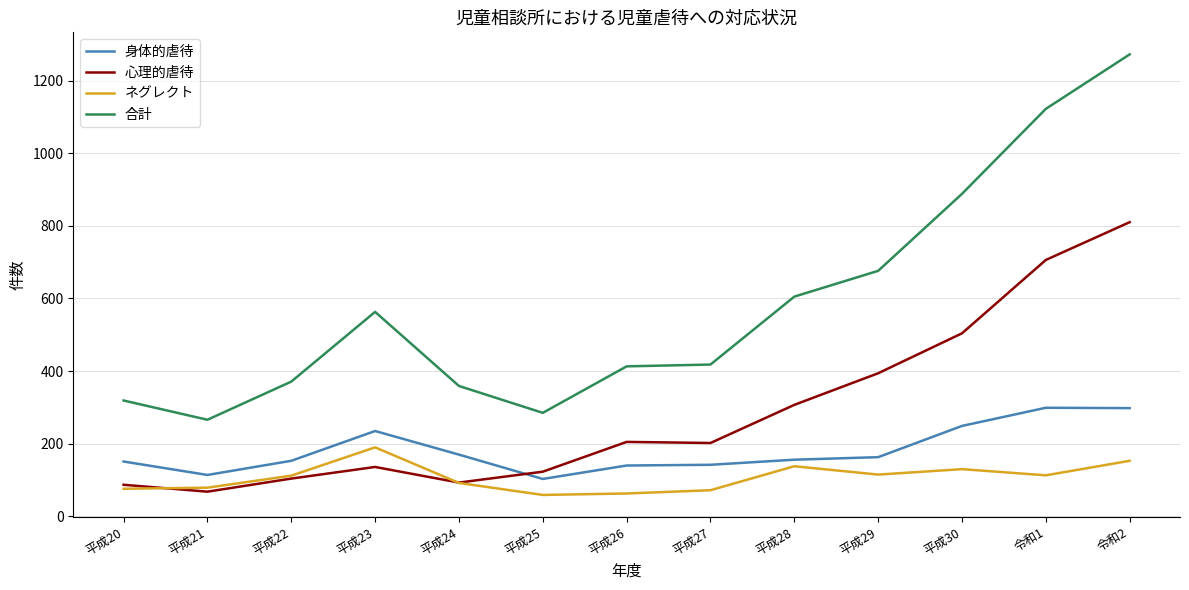

What is the difference between the 身体的虐待 values at 平成29 and 平成27?

21